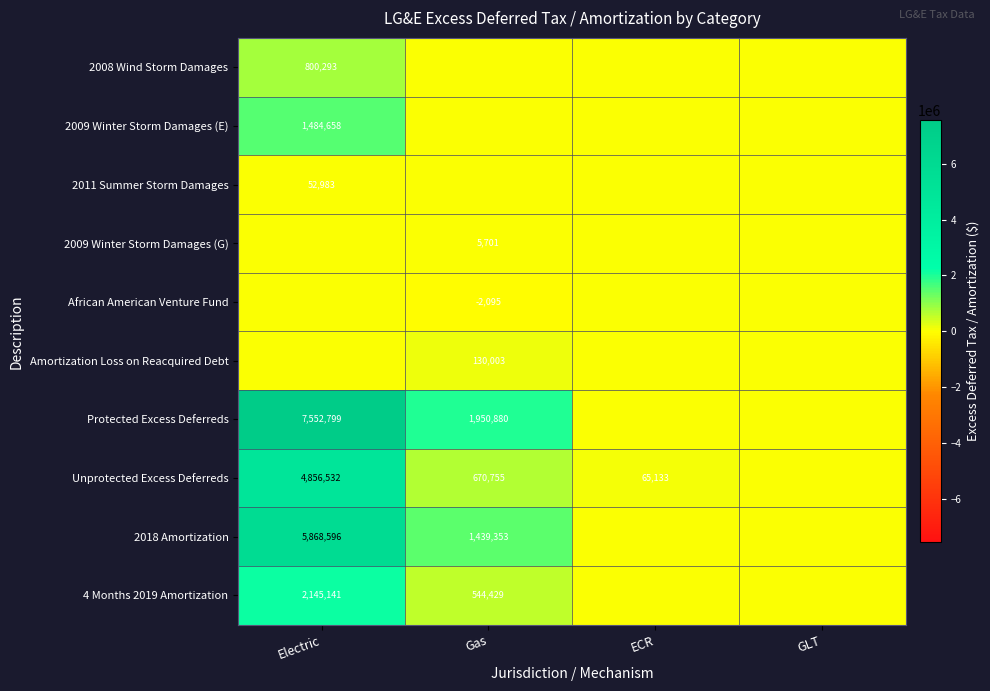

Is the value of Amortization Loss on Reacquired Debt at Gas greater than the value of 2018 Amortization at Electric?

No